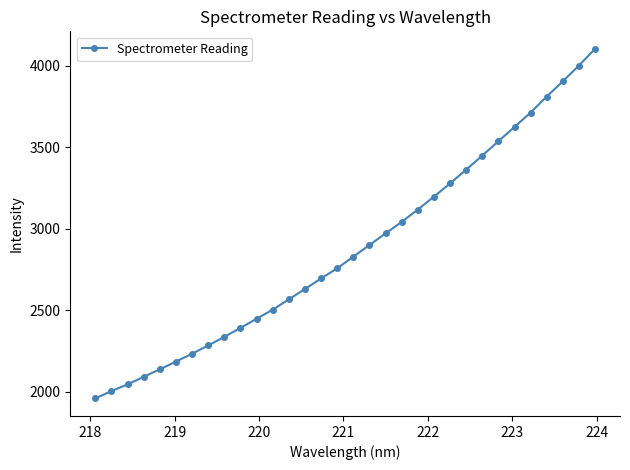

What is the value of the 13th point from the left?

2567.0